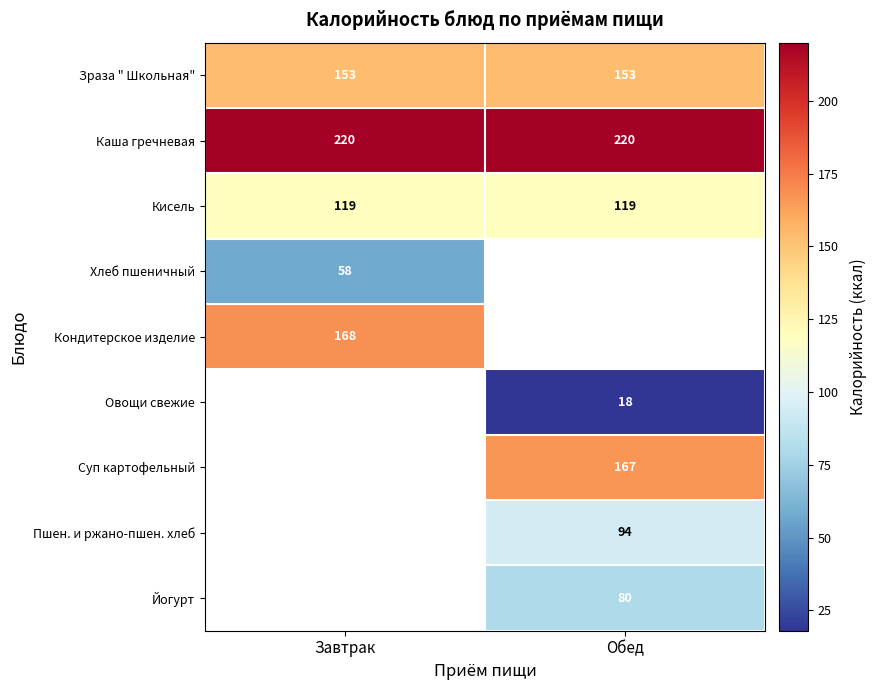

What is the spread (max minus min) of values at Обед?

202.0